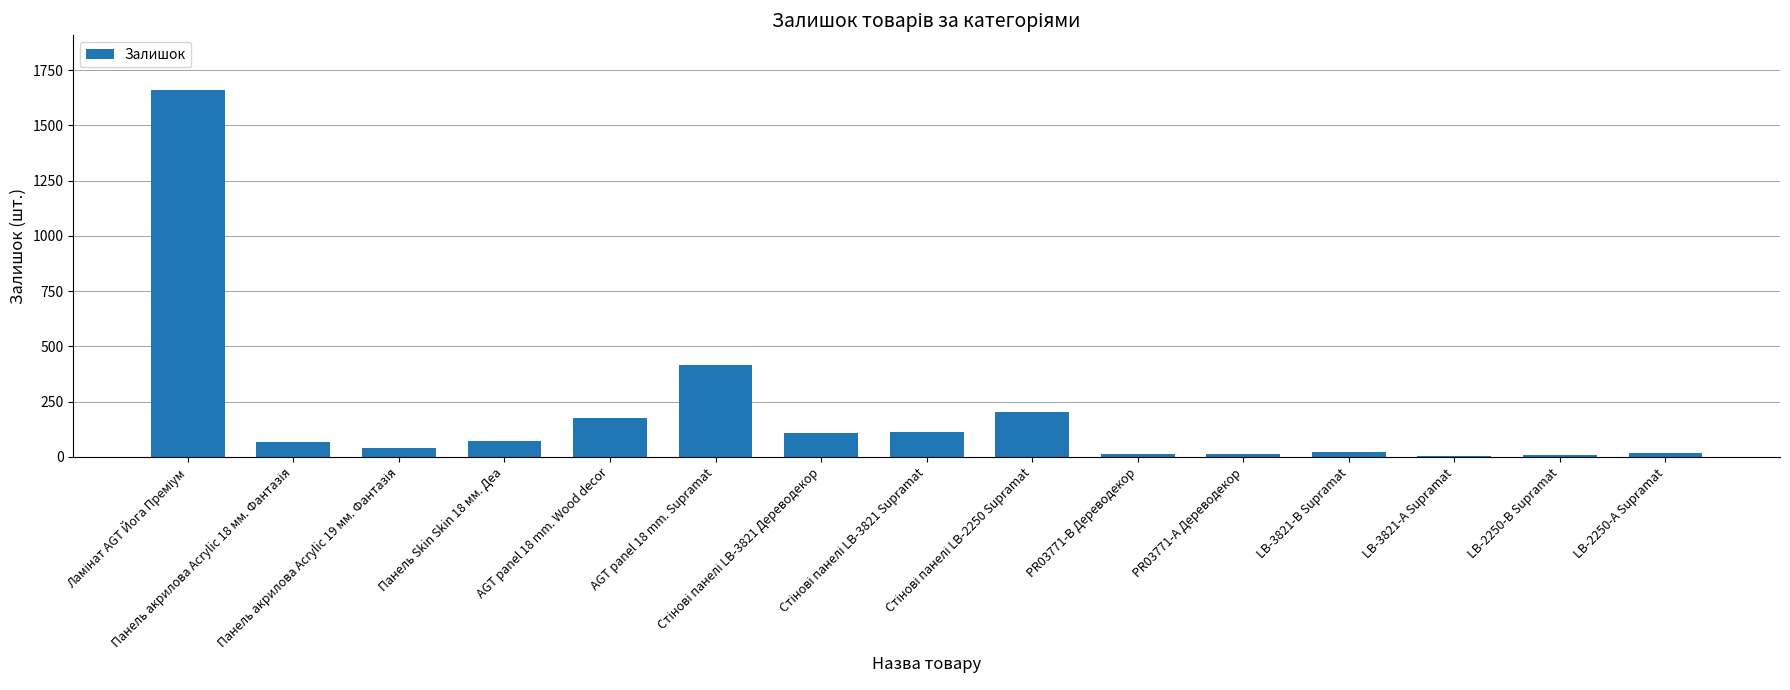

How many distinct data groups are displayed?

1